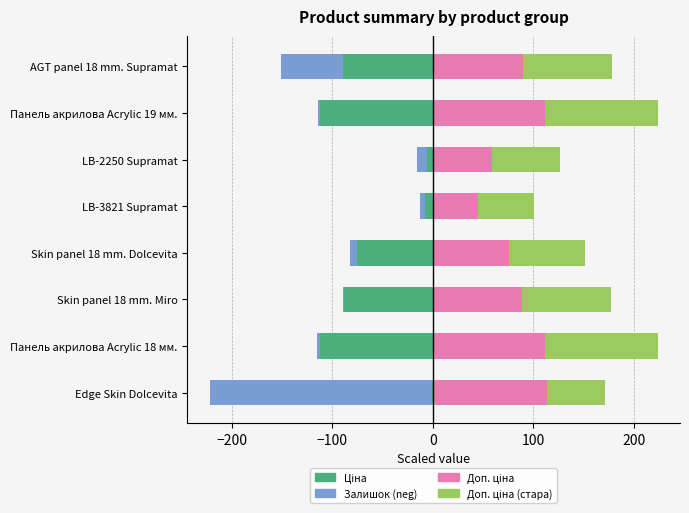

What is the difference between the second highest and second lowest values in the Доп. ціна (стара) series?

54.8